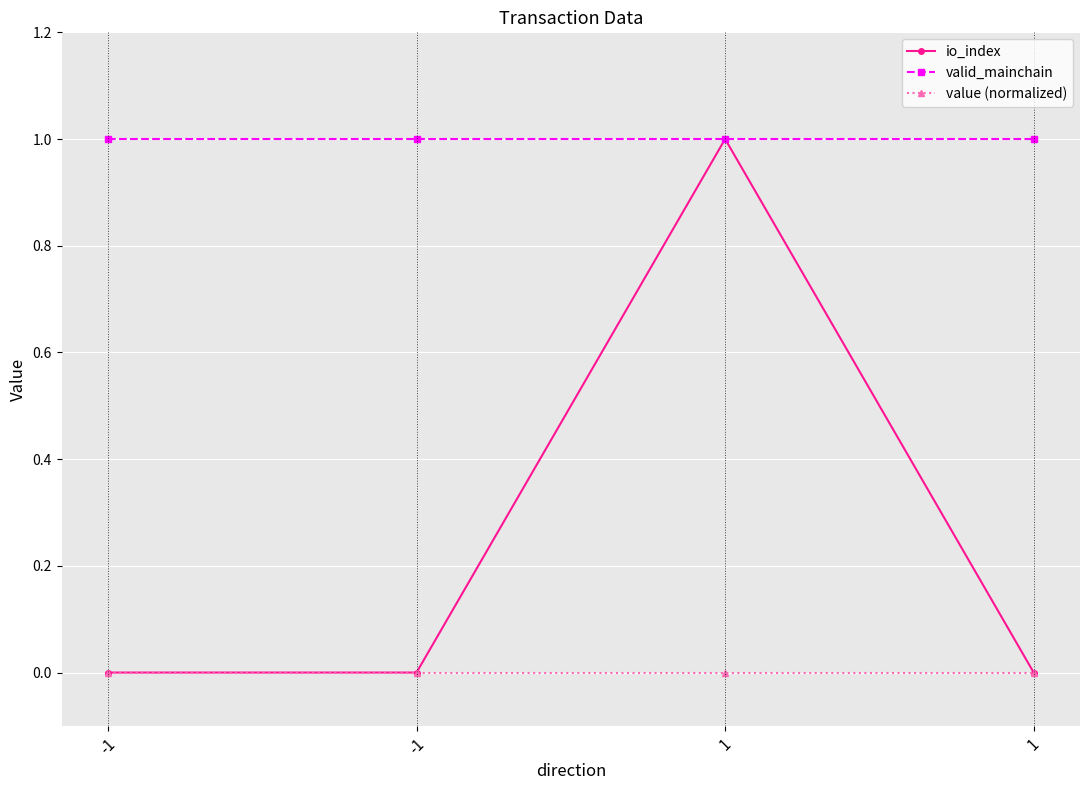

Which category has the lowest value in the value (normalized) series?

-1